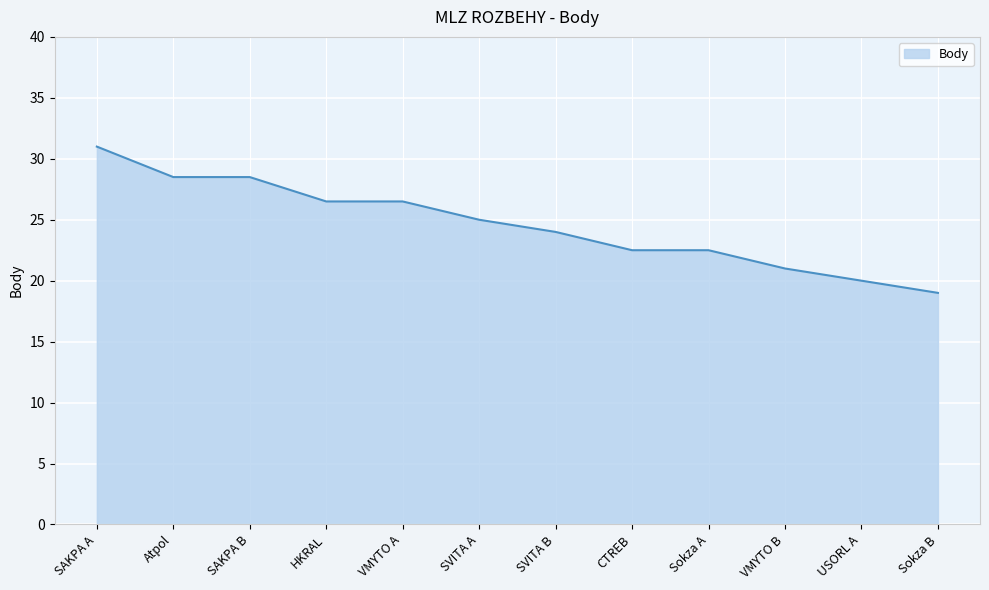

Reading left to right, transcribe all the data shown in this chart.

31.0	28.5	28.5	26.5	26.5	25.0	24.0	22.5	22.5	21.0	20.0	19.0